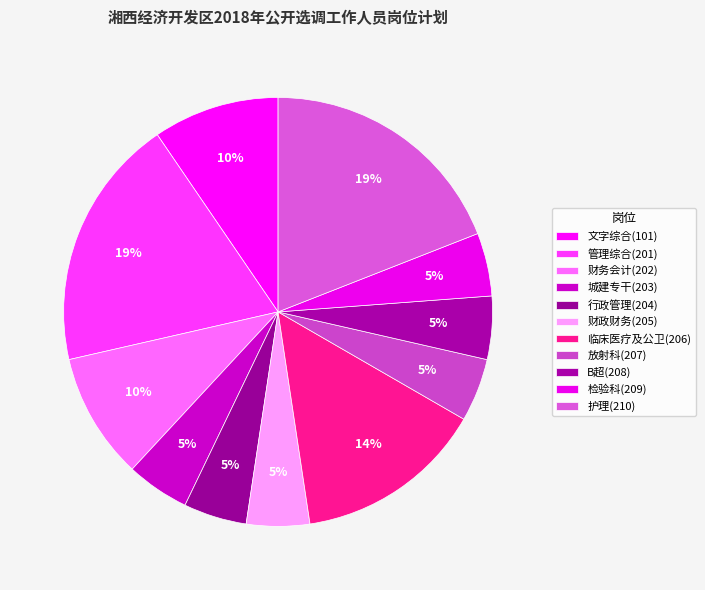

How many segments does this pie chart have?

11